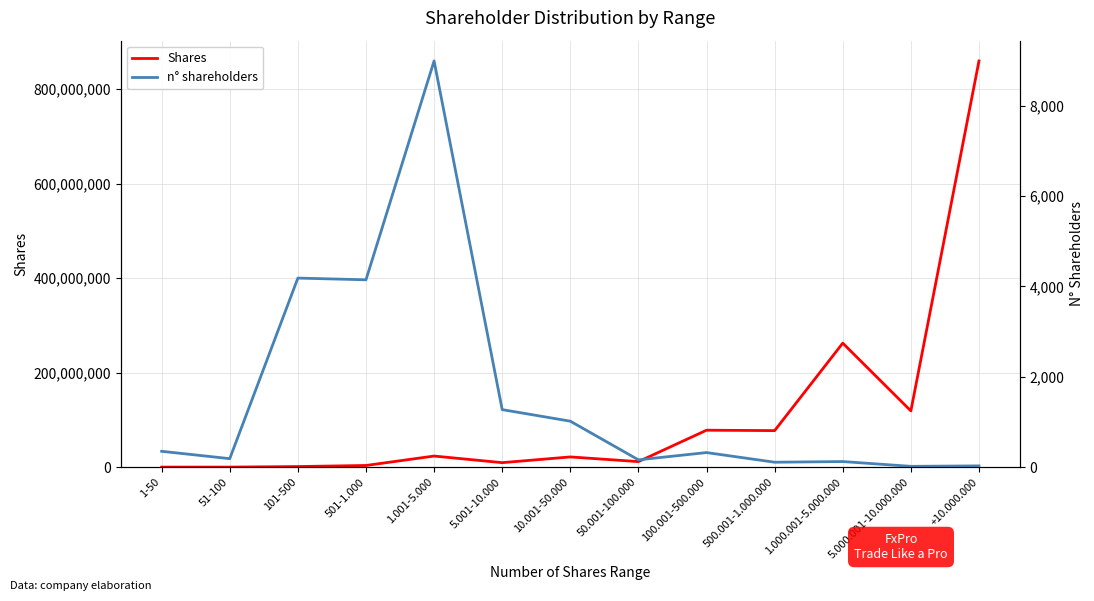

Rank the series by their average value, from lowest to highest.

n° shareholders, Shares